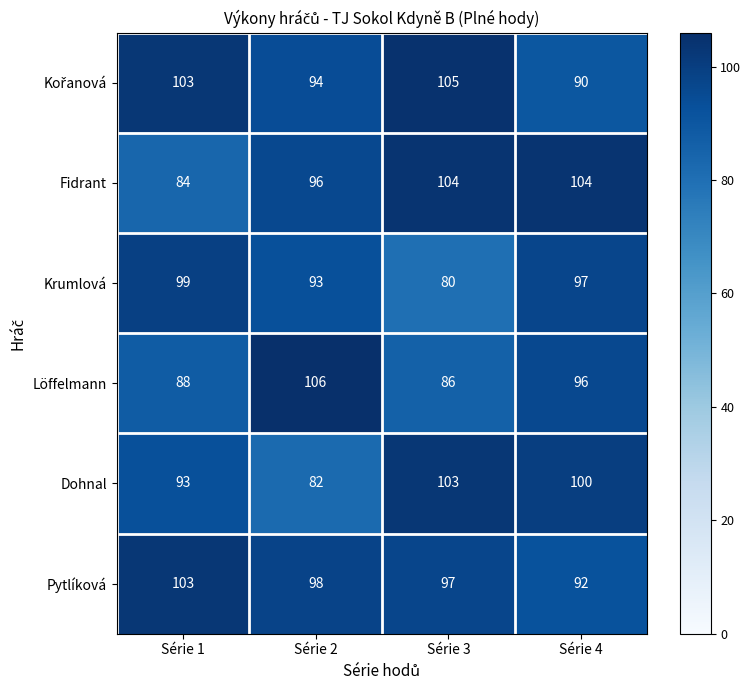

At which category does the chart reach its minimum across all series?

Série 3